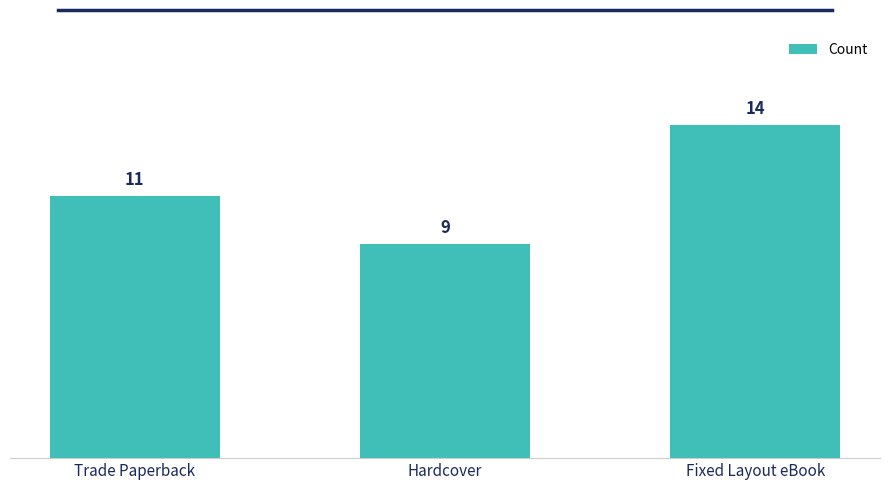

What is the greatest value displayed?

14